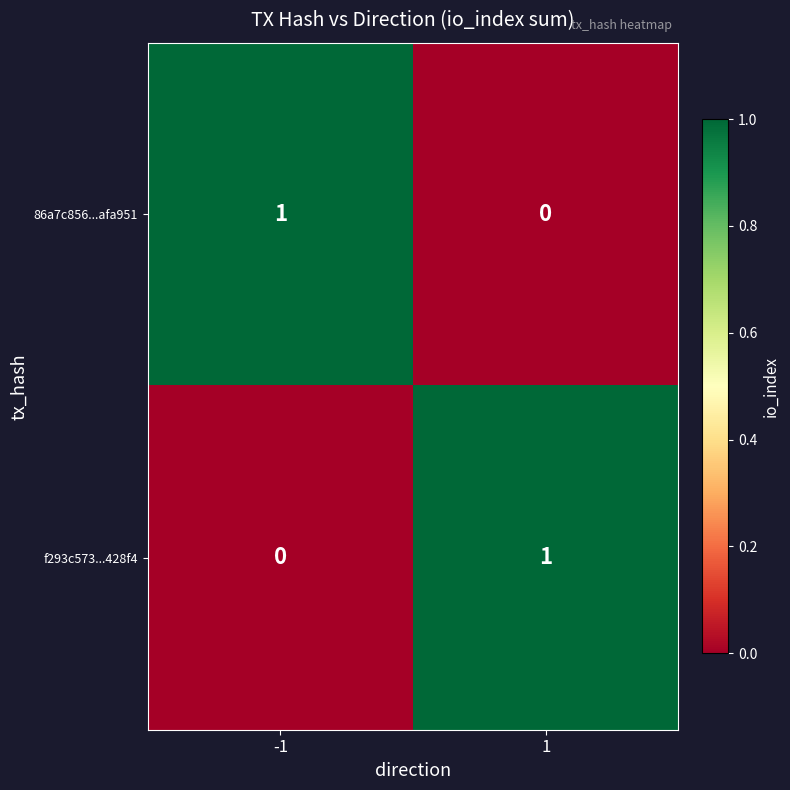

Reading left to right, list all the values displayed in this chart.

86a7c856...afa951: 1	0
f293c573...428f4: 0	1